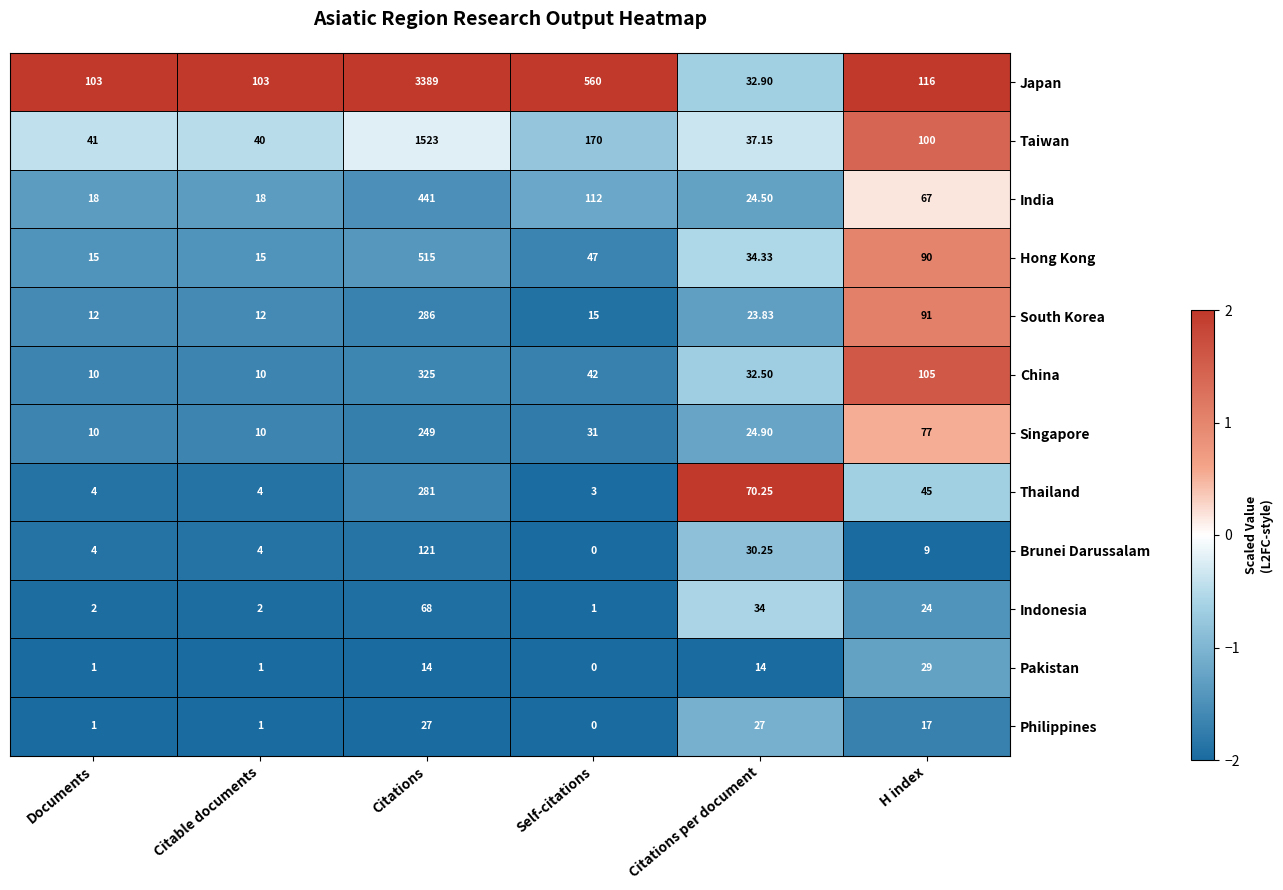

Which series has the largest total across all categories?

Japan